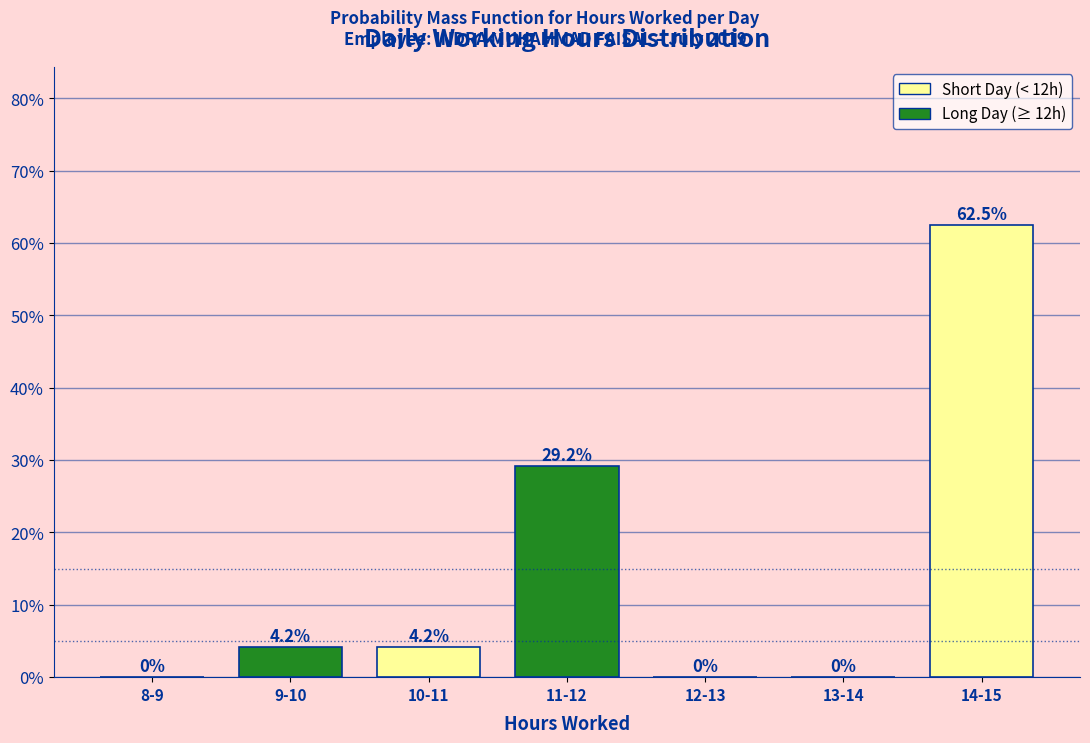

Reading left to right, extract all data points from this chart.

8-9=0.0	9-10=4.2	10-11=4.2	11-12=29.2	12-13=0.0	13-14=0.0	14-15=62.5